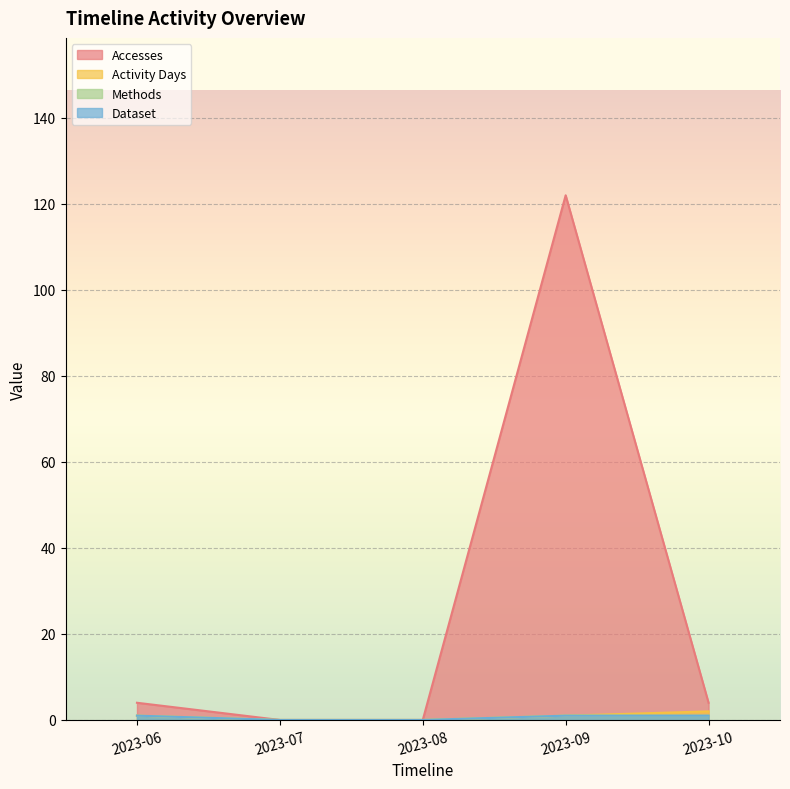

How many lines are shown in the chart?

4